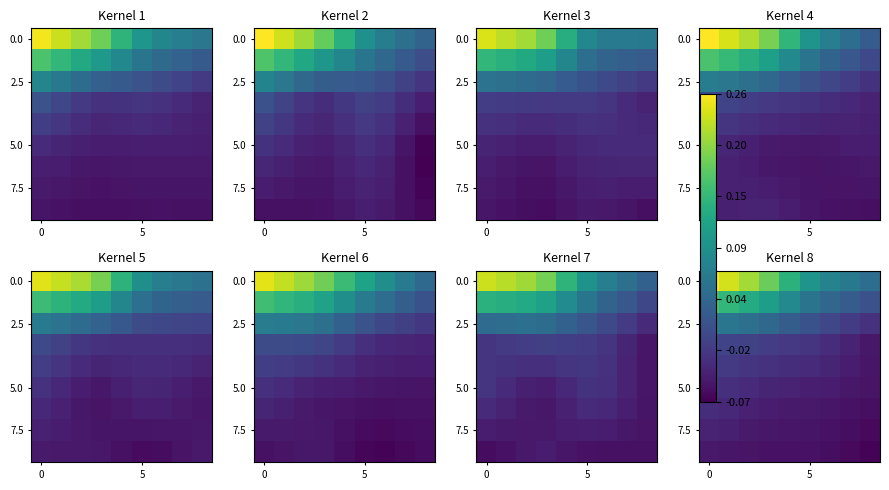

How many data points does each series have?

9